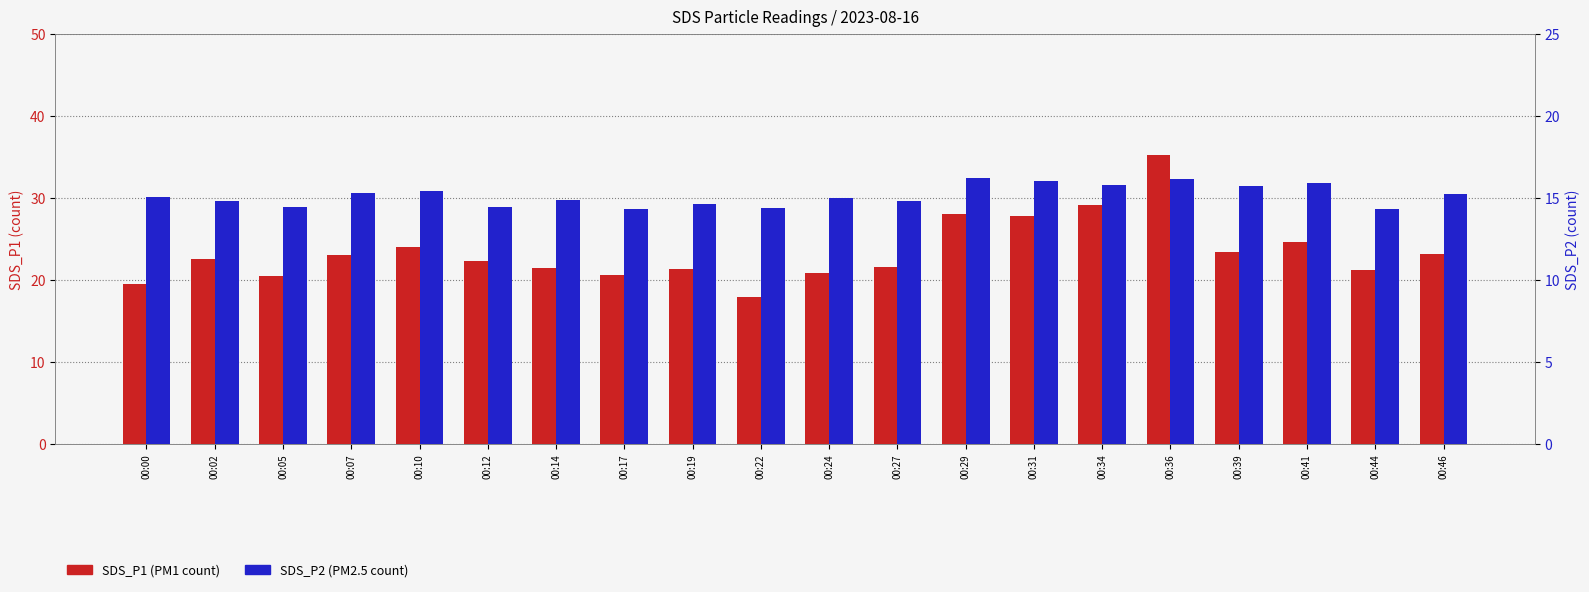

What is the difference between the maximum and minimum values in the SDS_P2 series?

1.9